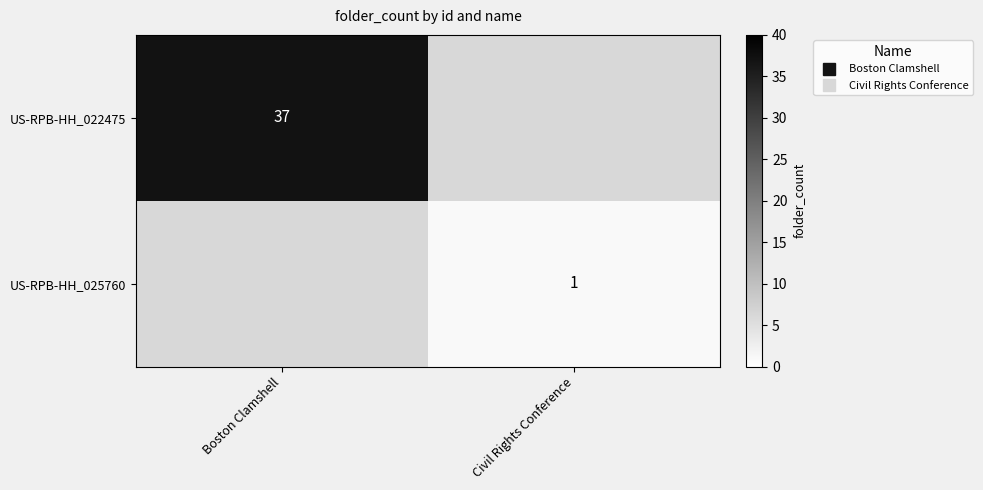

Which category has the lowest value in the US-RPB-HH_022475 series?

Boston Clamshell